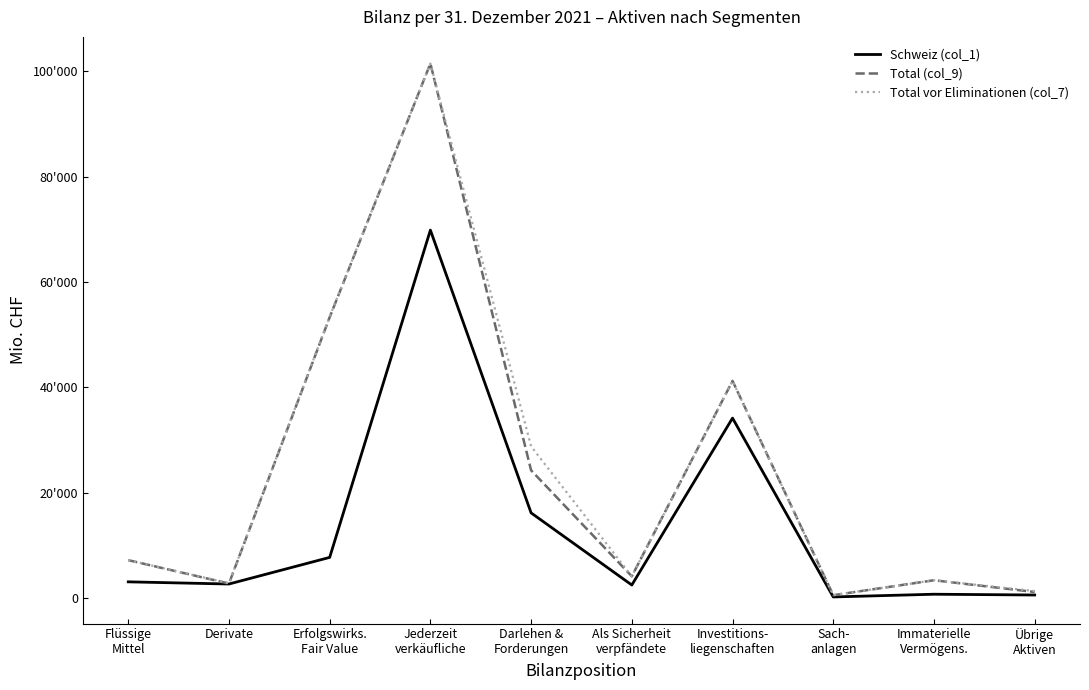

Is the value of Total (col_9) at Erfolgswirks.
Fair Value greater than the value of Schweiz (col_1) at Investitions-
liegenschaften?

Yes